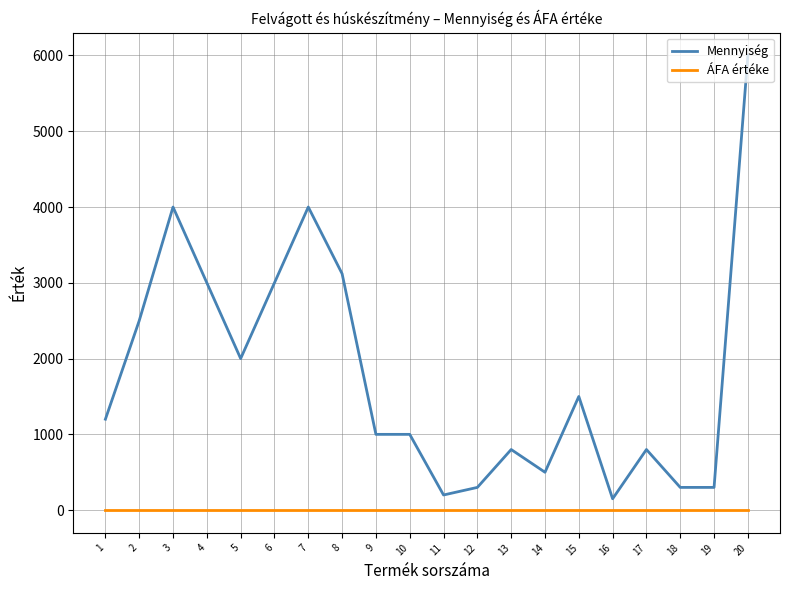

True or false: Mennyiség and ÁFA értéke cross at least once.

False